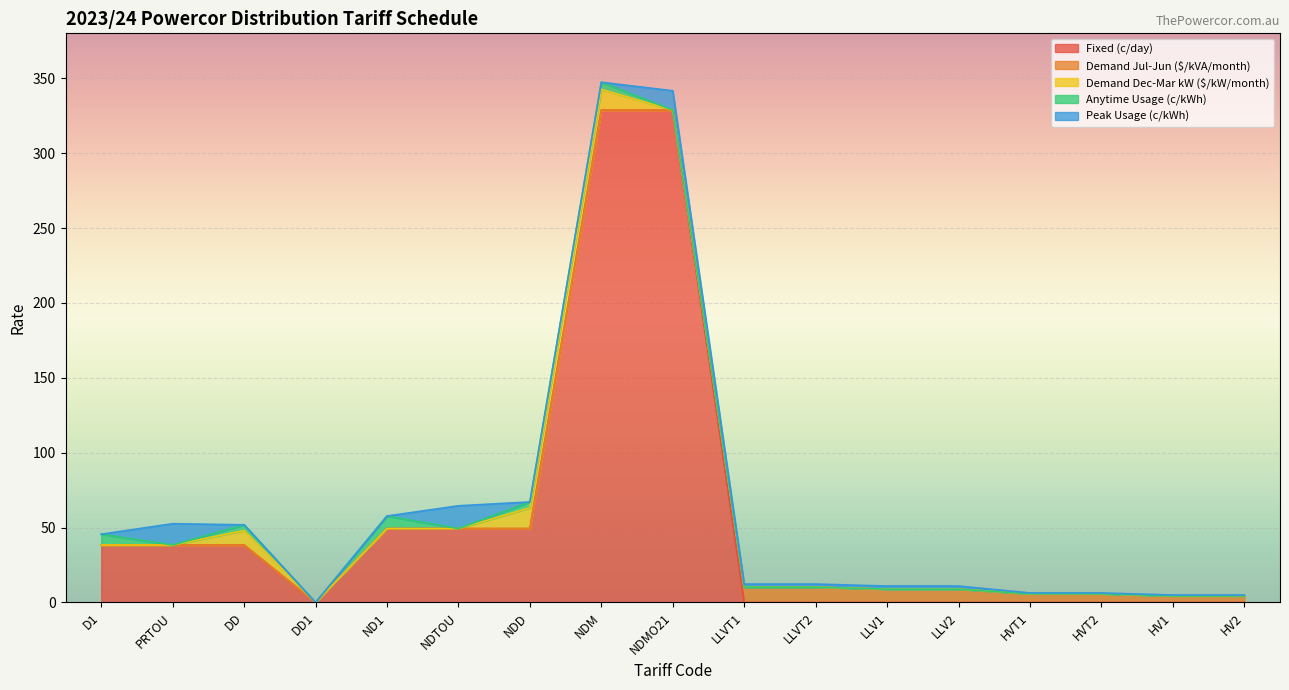

Which series has the largest total across all categories?

Fixed (c/day)